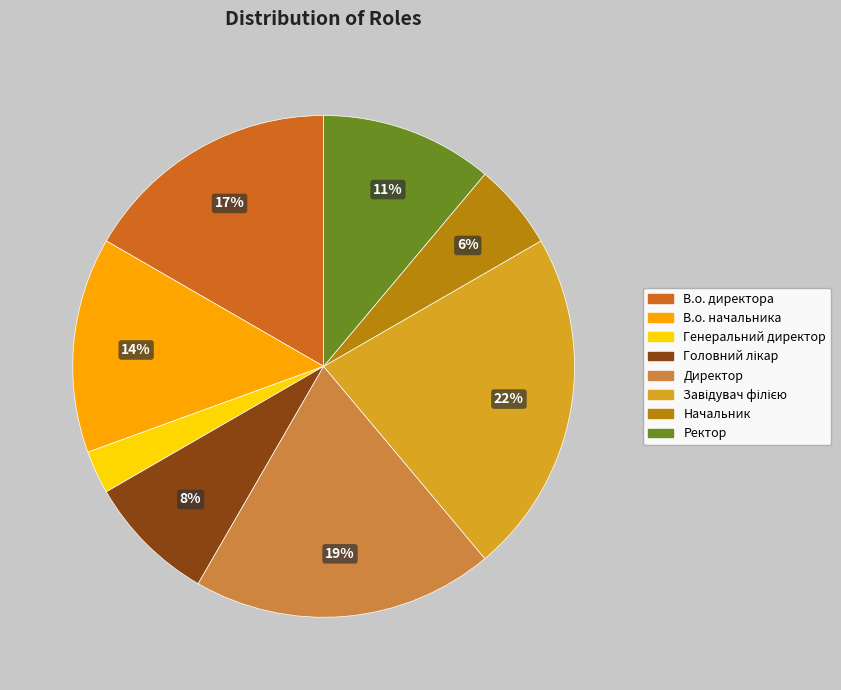

The В.о. директора slice represents 4% of the pie. True or false?

False